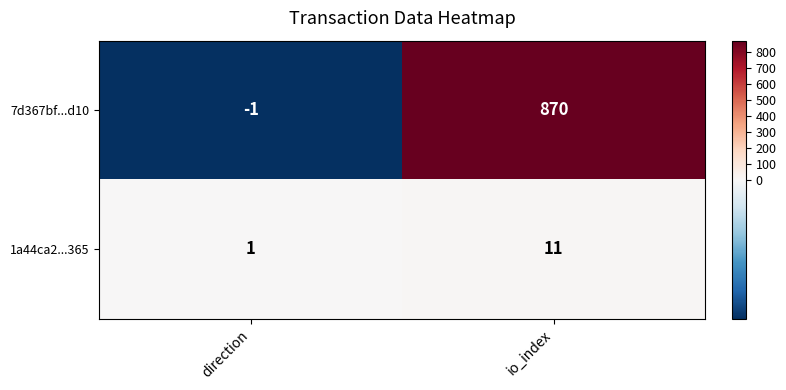

List the series in order of their peak value, lowest first.

1a44ca2...365, 7d367bf...d10